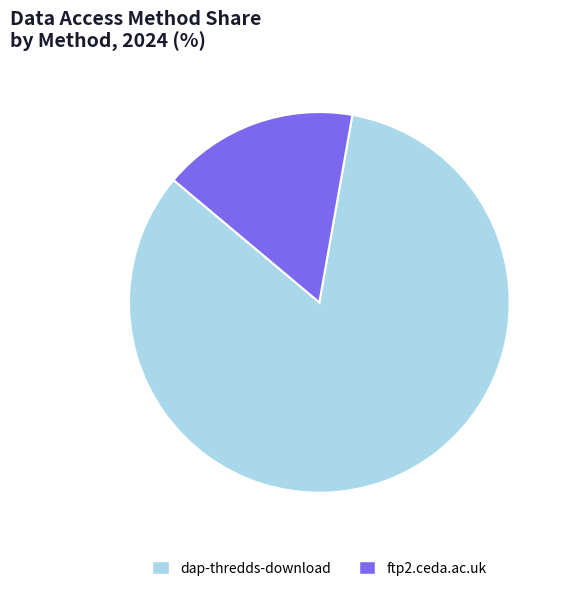

Is there a majority slice in this chart?

Yes